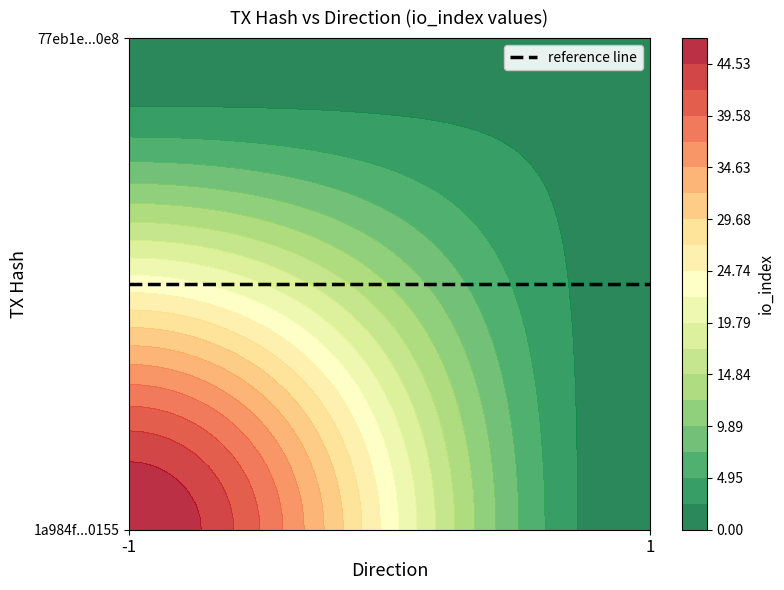

List the series in order of their peak value, highest first.

1a984f835fa504105875a654e1ead188a050155, 77eb1e07661fed5ba5488677ae22ae19f2970e8